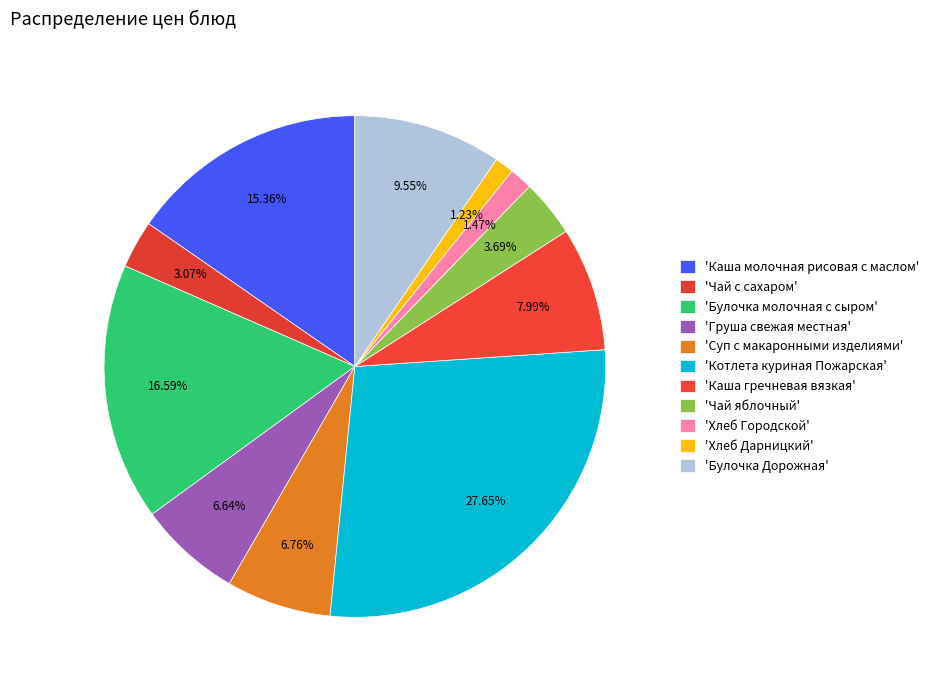

Rank the categories by value from highest to lowest.

Котлета куриная Пожарская, Булочка молочная с сыром, Каша молочная рисовая с маслом, Булочка Дорожная, Каша гречневая вязкая, Суп с макаронными изделиями, Груша свежая местная, Чай яблочный, Чай с сахаром, Хлеб Городской, Хлеб Дарницкий